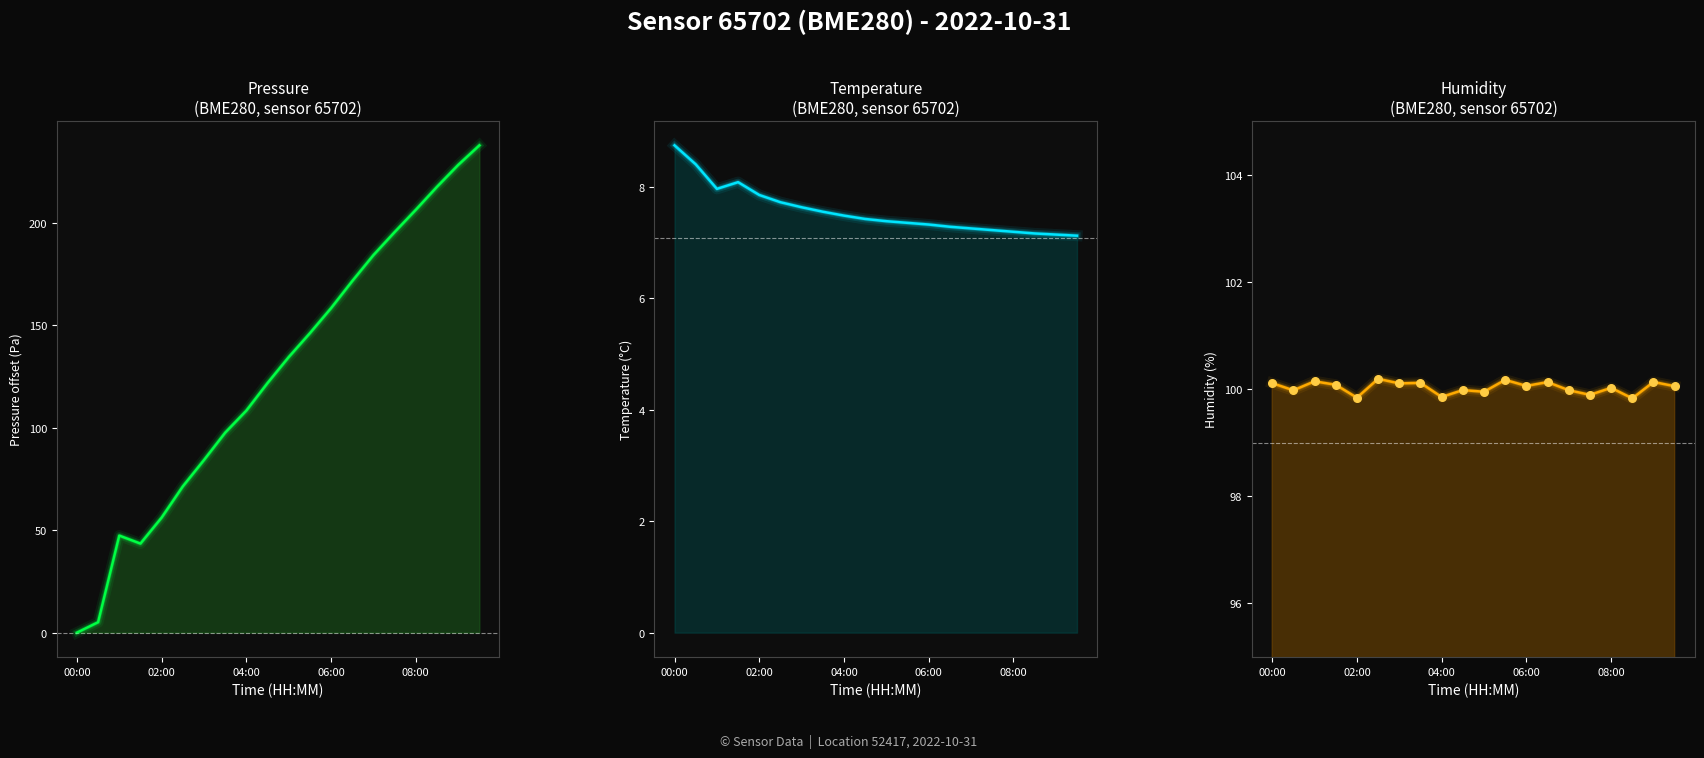

At which category is the sum across all series the highest?

19